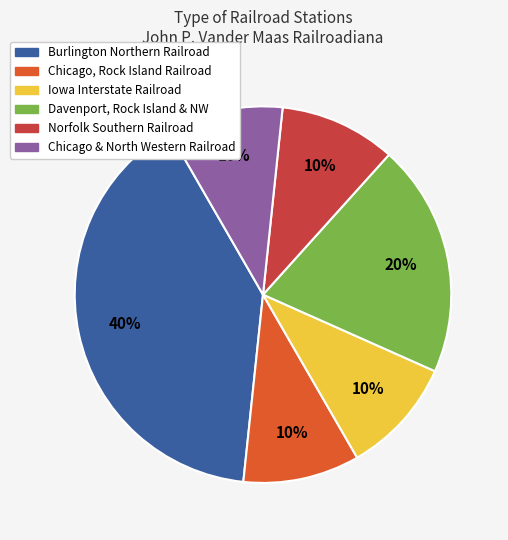

To the nearest percent, what is the average slice percentage?

17%